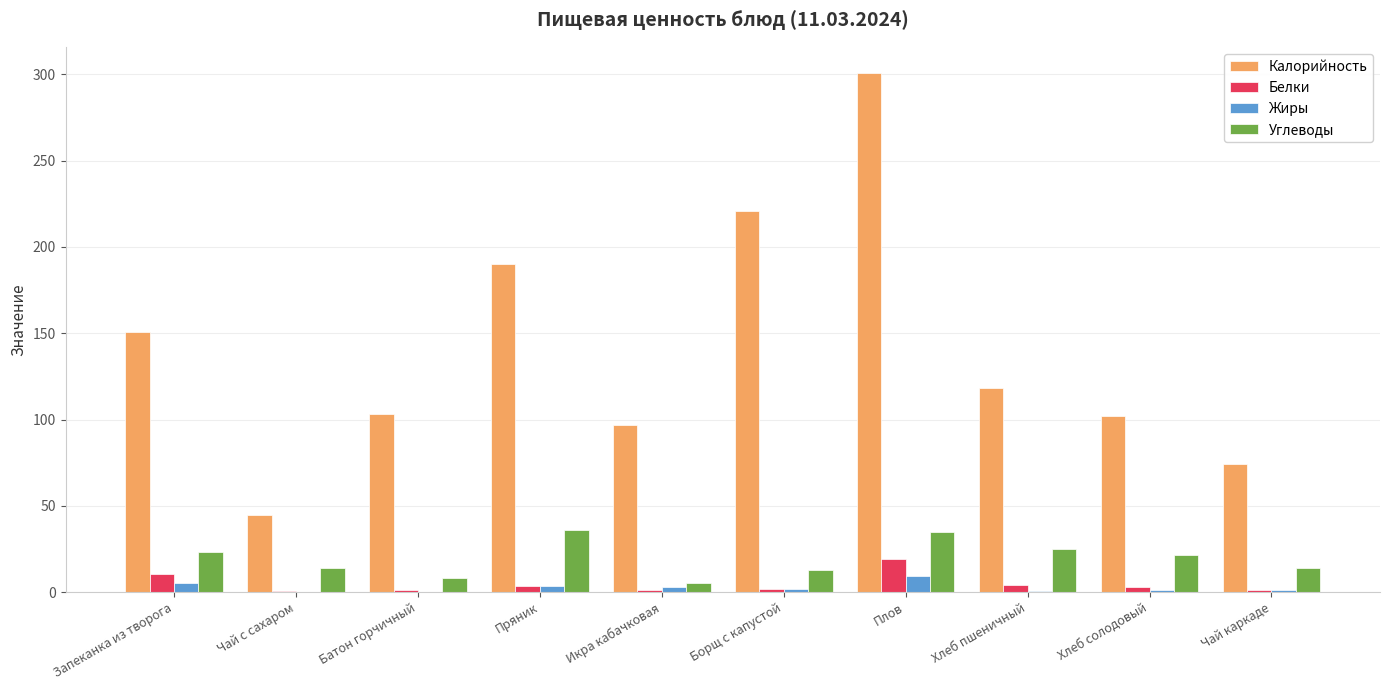

What is the sum of all Белки values?

45.2